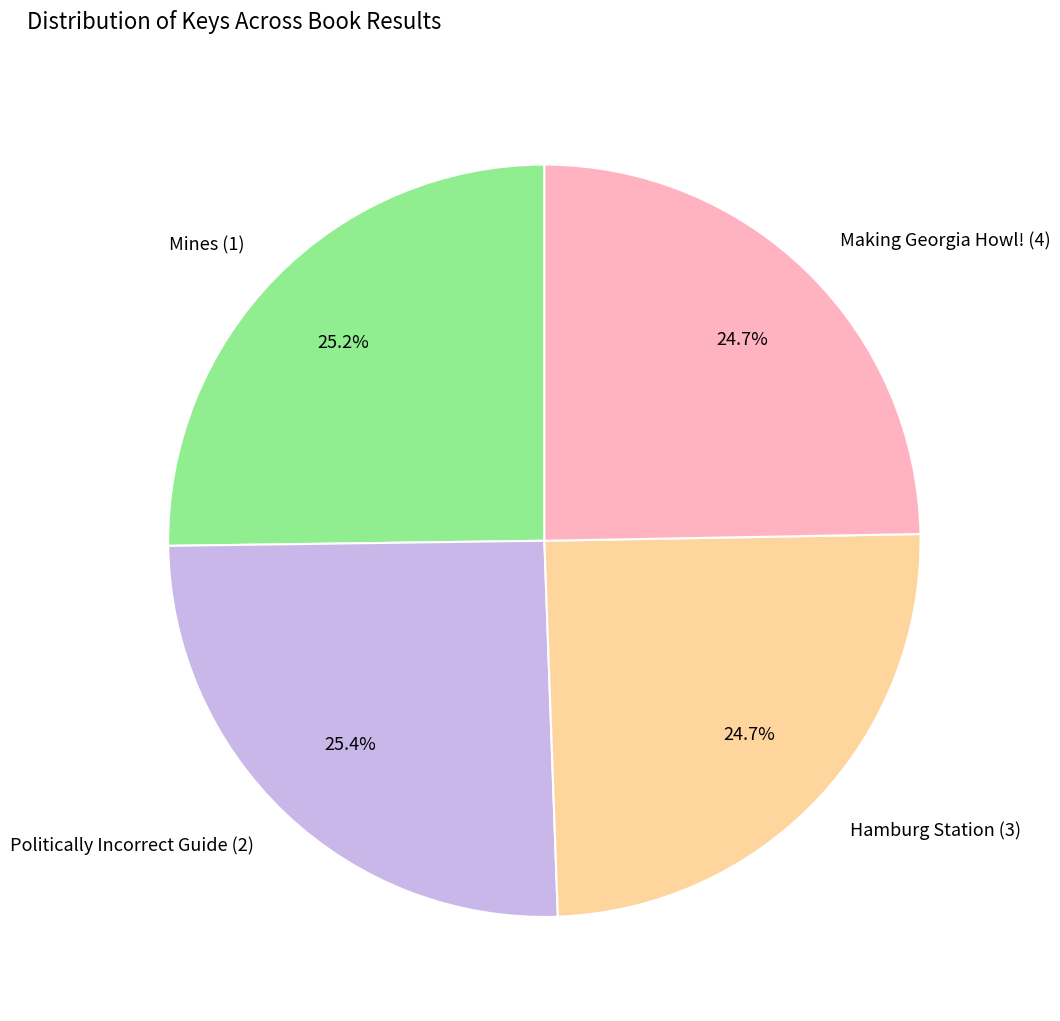

Between Making Georgia Howl! (4) and Politically Incorrect Guide (2), which is larger?

Politically Incorrect Guide (2)